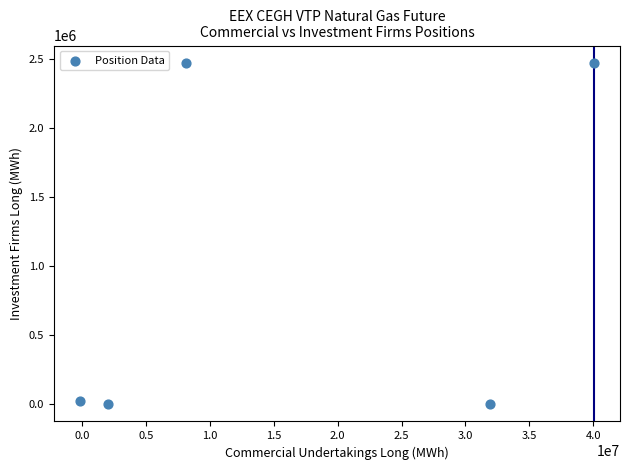

What is the average X value?

16414729